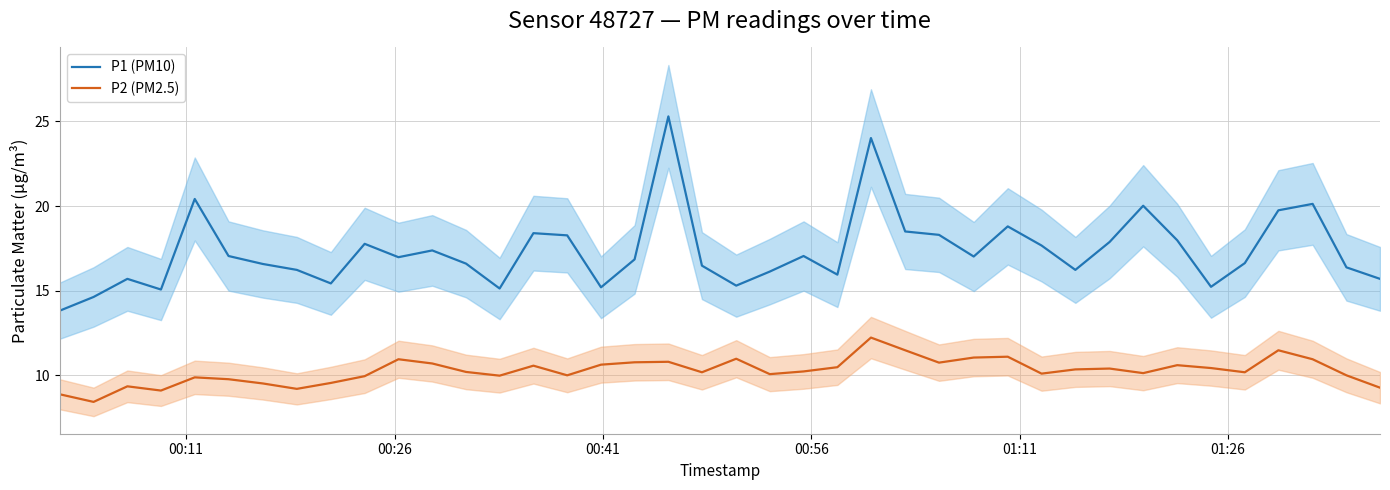

What is the difference between the second highest and minimum values in the P2 (PM2.5) series?

3.1